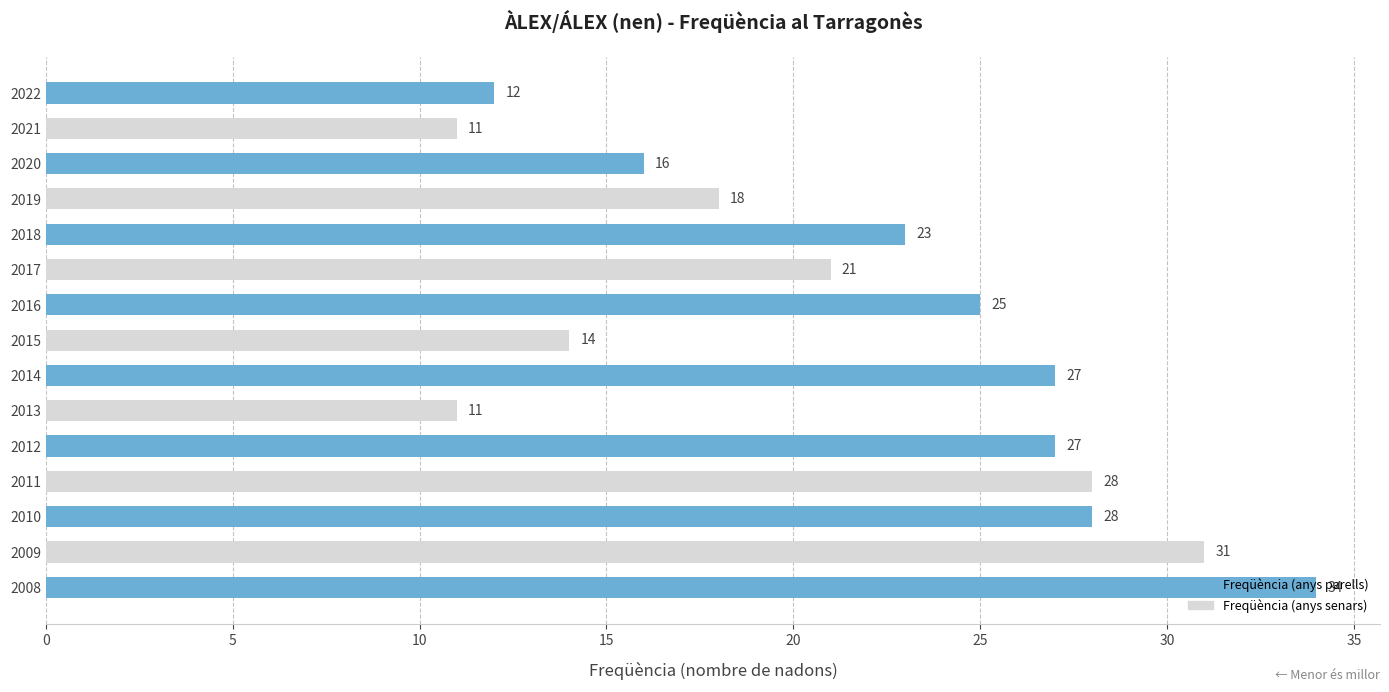

The chart shows a value of 34 at 2008. True or false?

True